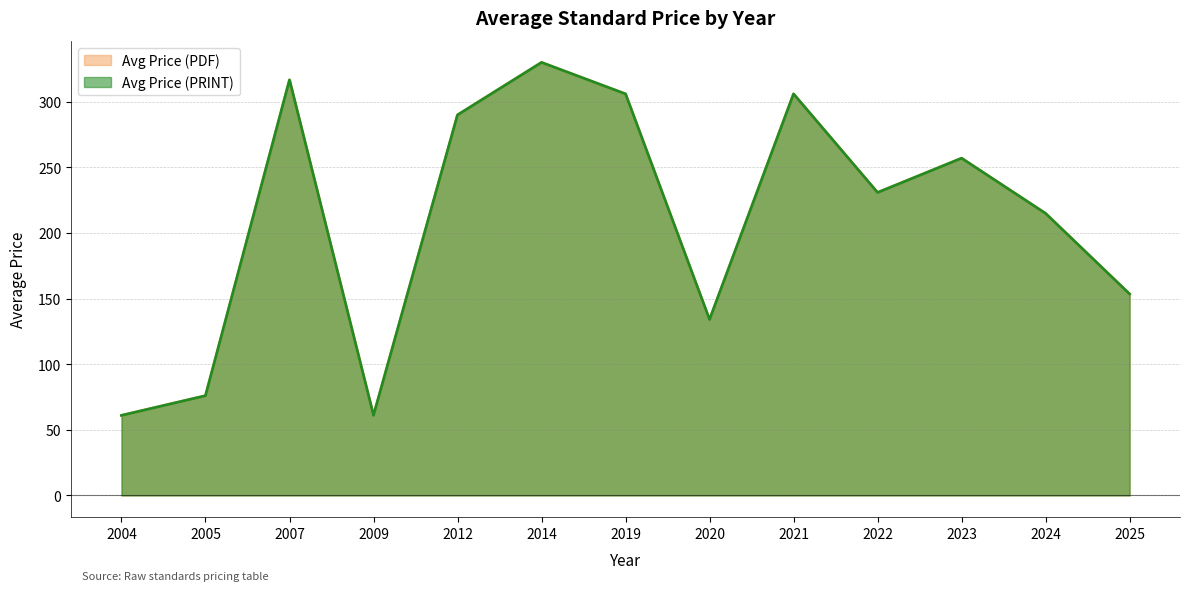

Does the chart display data point markers on the line(s)?

No